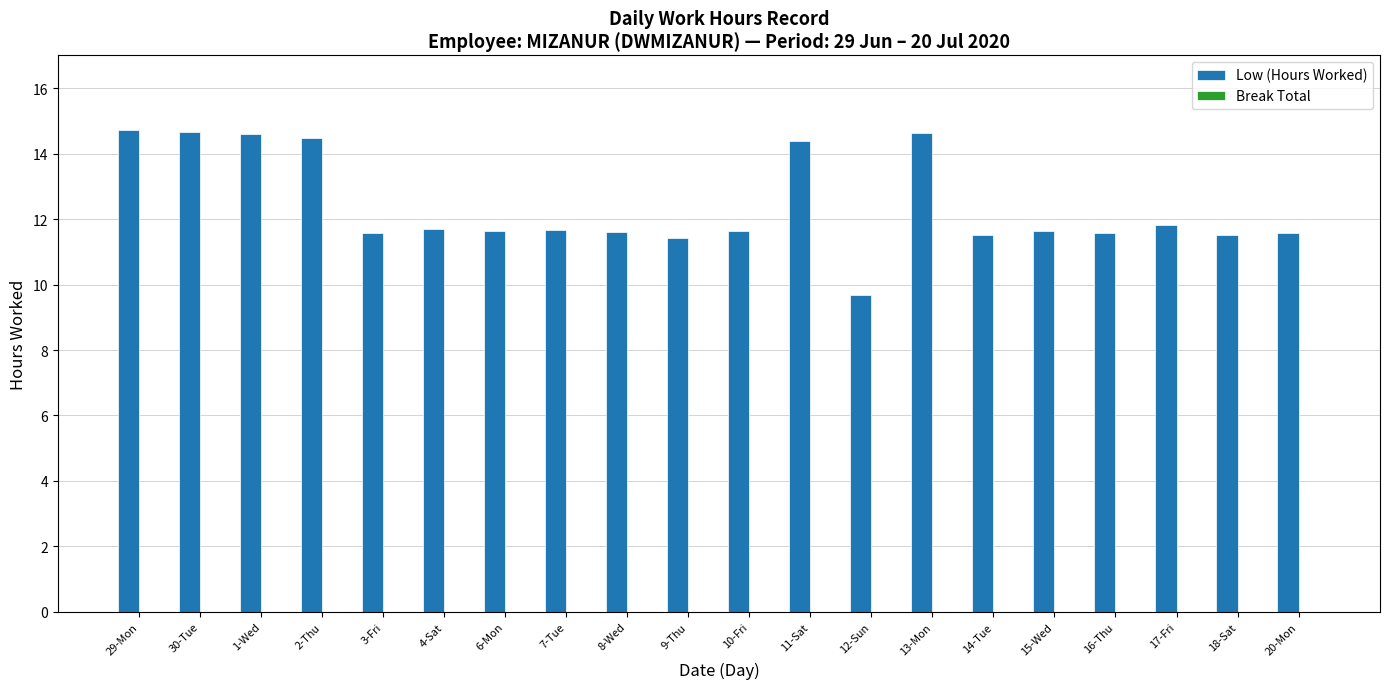

Are the bars horizontal?

No